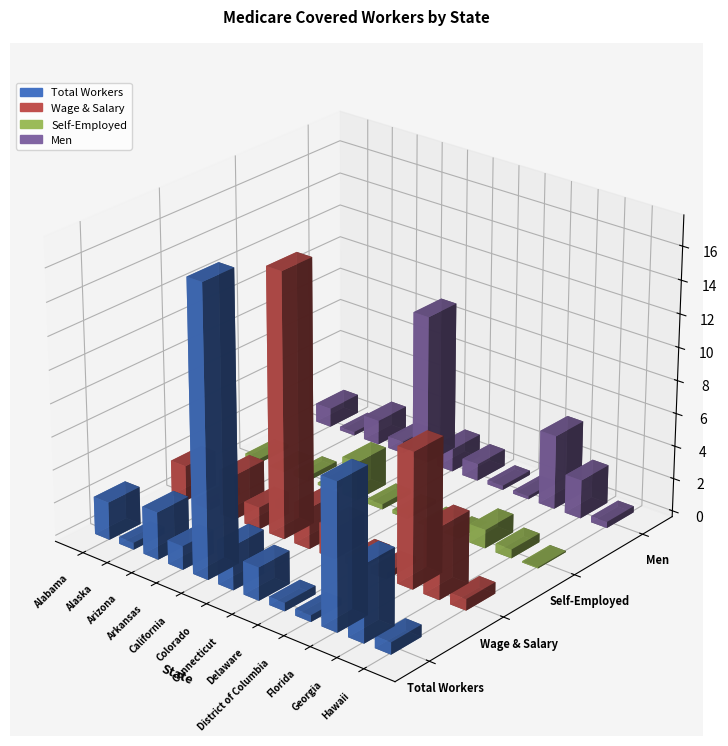

What is the sum of the Total Workers values at Florida and Alaska?

9271771